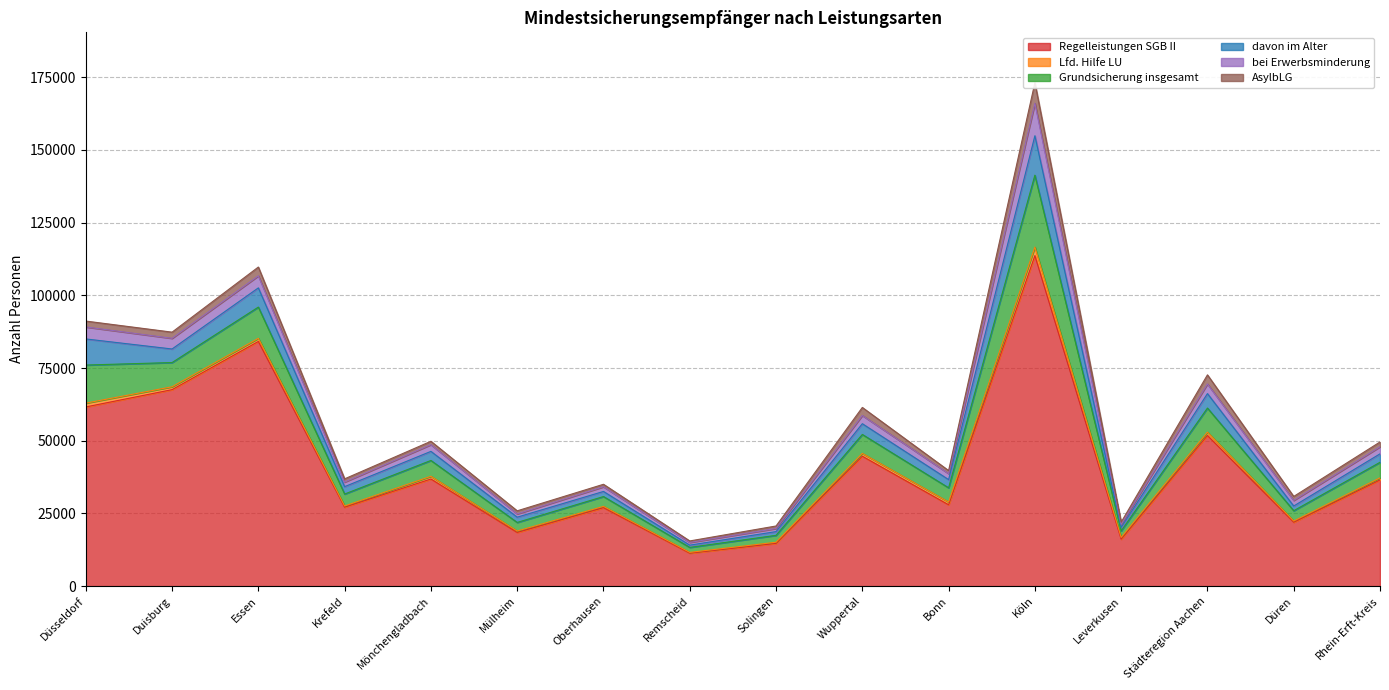

Reading right to left, what are all the values shown in this chart?

Regelleistungen SGB II: Rhein-Erft-Kreis=36511	Düren=21973	Städteregion Aachen=51813	Leverkusen=16143	Köln=113645	Bonn=27974	Wuppertal=44673	Solingen=14696	Remscheid=11339	Oberhausen=26989	Mülheim=18458	Mönchengladbach=36839	Krefeld=27151	Essen=84136	Duisburg=67564	Düsseldorf=61613
Lfd. Hilfe LU: Rhein-Erft-Kreis=730	Düren=426	Städteregion Aachen=1136	Leverkusen=605	Köln=2938	Bonn=956	Wuppertal=969	Solingen=409	Remscheid=269	Oberhausen=447	Mülheim=504	Mönchengladbach=936	Krefeld=414	Essen=1071	Duisburg=989	Düsseldorf=1311
Grundsicherung insgesamt: Rhein-Erft-Kreis=5343	Düren=3537	Städteregion Aachen=8285	Leverkusen=2243	Köln=24726	Bonn=4879	Wuppertal=6518	Solingen=2362	Remscheid=1711	Oberhausen=3366	Mülheim=2941	Mönchengladbach=5437	Krefeld=4108	Essen=10741	Duisburg=8329	Düsseldorf=13098
davon im Alter: Rhein-Erft-Kreis=2908	Düren=1614	Städteregion Aachen=4969	Leverkusen=1205	Köln=13556	Bonn=2814	Wuppertal=3695	Solingen=1282	Remscheid=773	Oberhausen=1753	Mülheim=1808	Mönchengladbach=3126	Krefeld=2540	Essen=6612	Duisburg=4661	Düsseldorf=8975
bei Erwerbsminderung: Rhein-Erft-Kreis=2435	Düren=1923	Städteregion Aachen=3316	Leverkusen=1038	Köln=11170	Bonn=2065	Wuppertal=2823	Solingen=1080	Remscheid=938	Oberhausen=1613	Mülheim=1133	Mönchengladbach=2311	Krefeld=1568	Essen=4129	Duisburg=3668	Düsseldorf=4123
AsylbLG: Rhein-Erft-Kreis=1647	Düren=1371	Städteregion Aachen=3129	Leverkusen=766	Köln=7079	Bonn=1046	Wuppertal=2764	Solingen=852	Remscheid=509	Oberhausen=855	Mülheim=1052	Mönchengladbach=1161	Krefeld=1112	Essen=3034	Duisburg=2123	Düsseldorf=2023